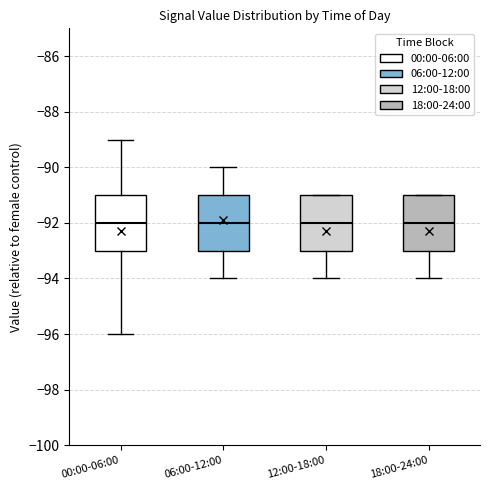

Reading left to right, transcribe this box plot: for each box, give where its median line is, the range the box spans, and where its two whiskers end, as read against the y-axis. The values are not printed on the chart, so give them approximately, as read against the axis.

00:00-06:00: median -92, box -93 to -91, whiskers -96 to -89
06:00-12:00: median -92, box -93 to -91, whiskers -94 to -90
12:00-18:00: median -92, box -93 to -91, whiskers -94 to -91
18:00-24:00: median -92, box -93 to -91, whiskers -94 to -91